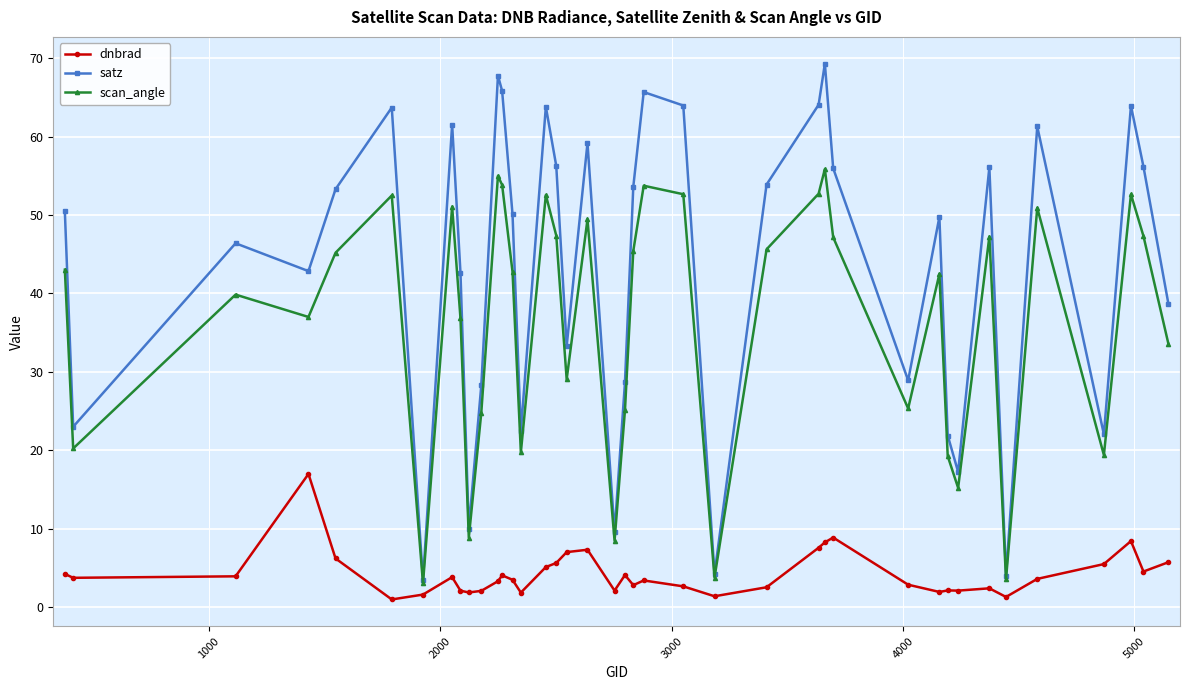

How many series are shown in this chart?

3